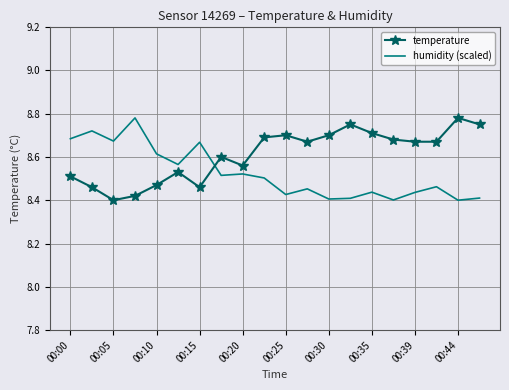

What is the difference between the maximum and minimum values in the humidity (scaled) series?

0.4